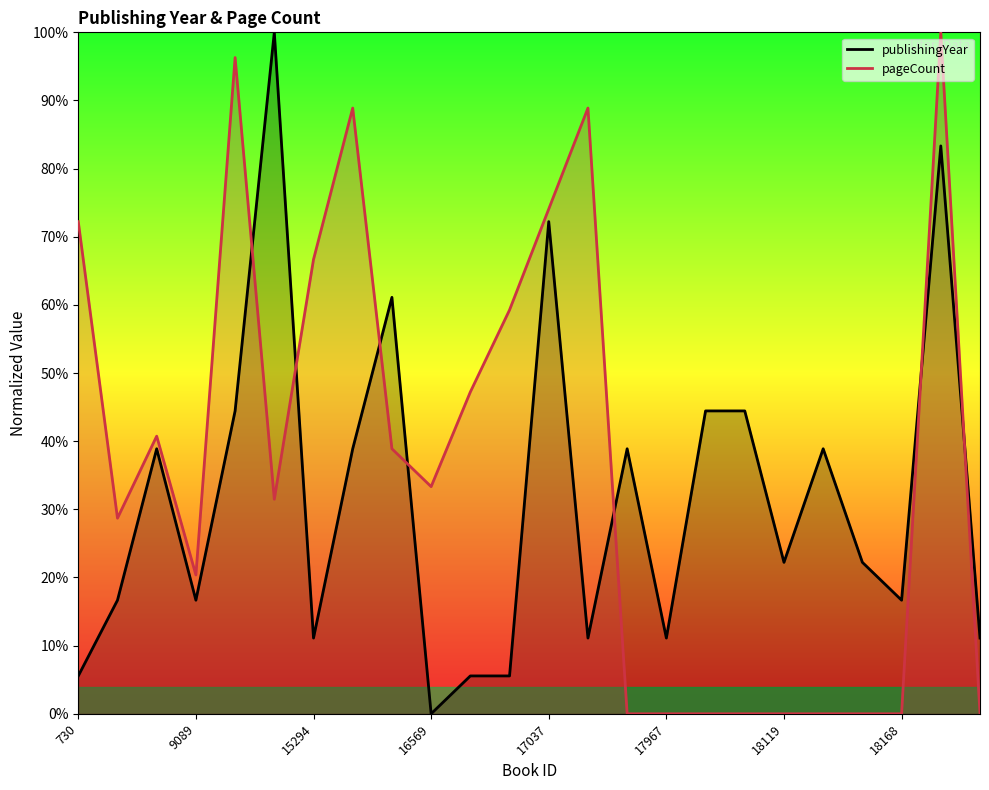

True or false: publishingYear has more than 1 interior local peaks.

True